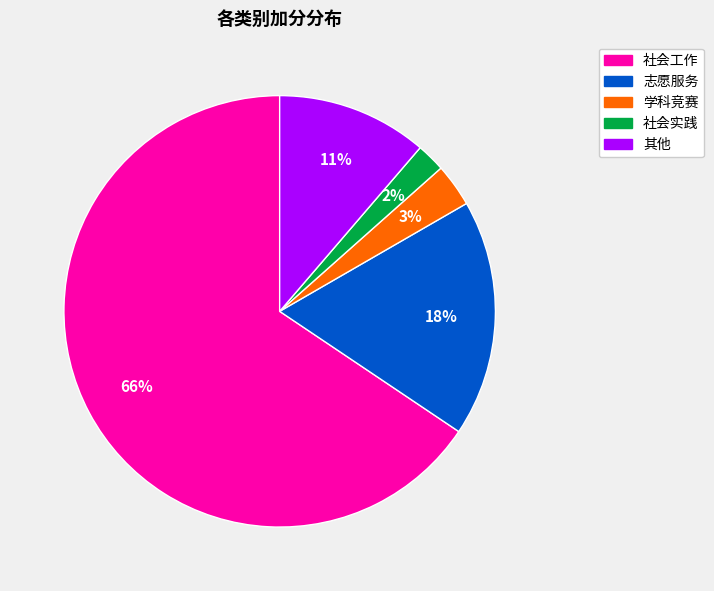

How many slices are in this pie chart?

5